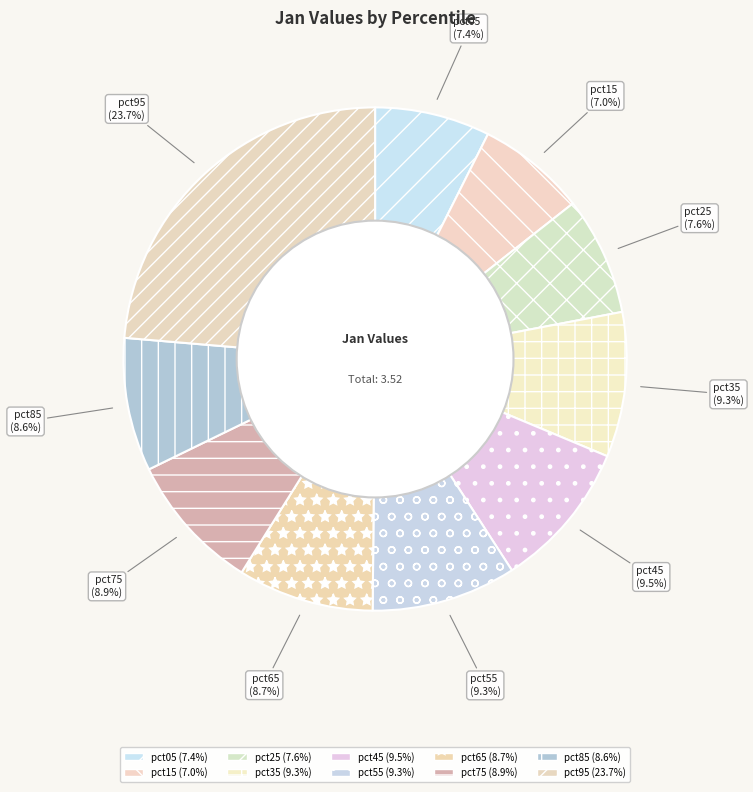

Does pct45 represent more than half of the total?

No